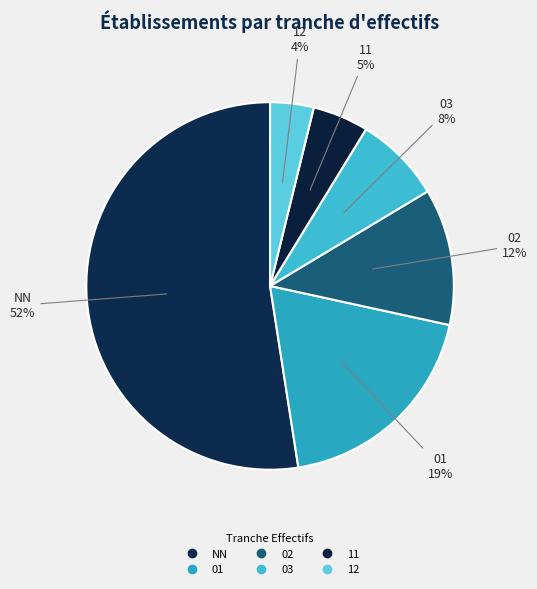

What is the ratio of the value at 01 to the value at 02?

1.6